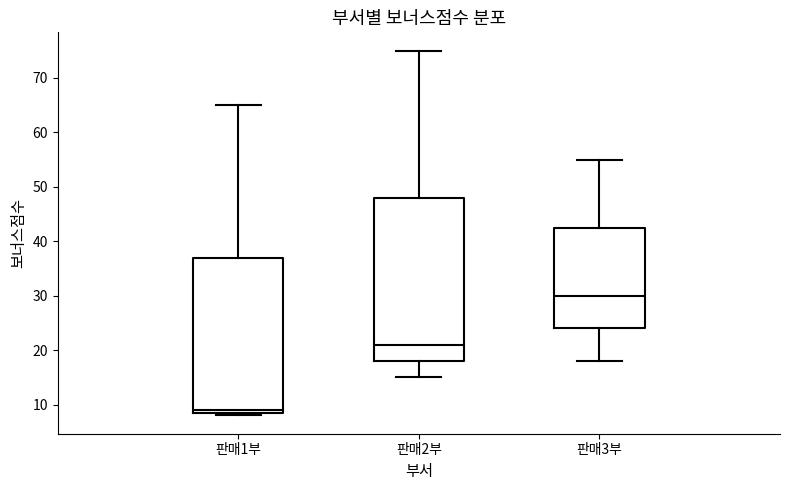

Which box's median line is the lowest?

판매1부